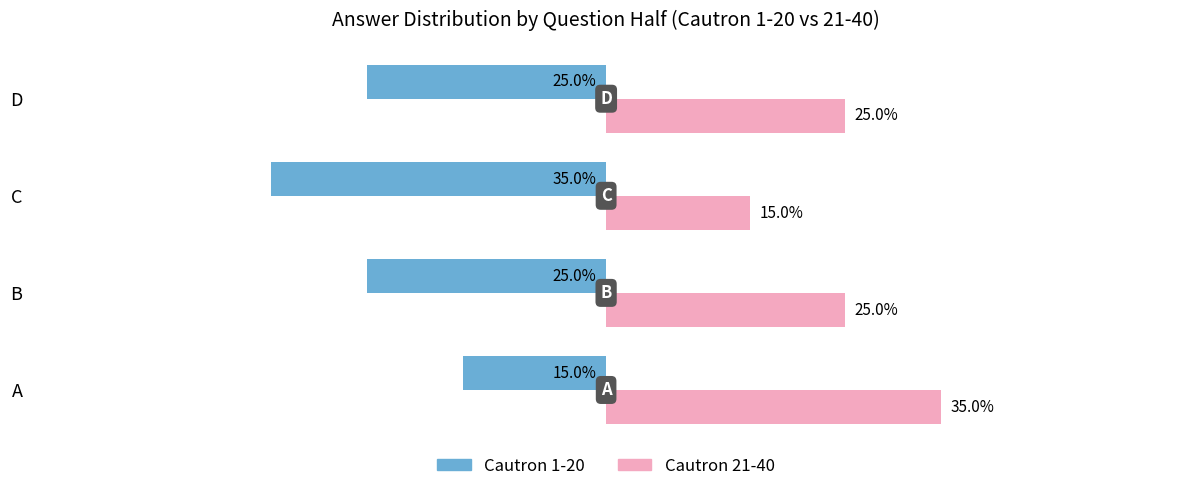

Rank the series at D from lowest to highest value.

Cautron 1-20, Cautron 21-40